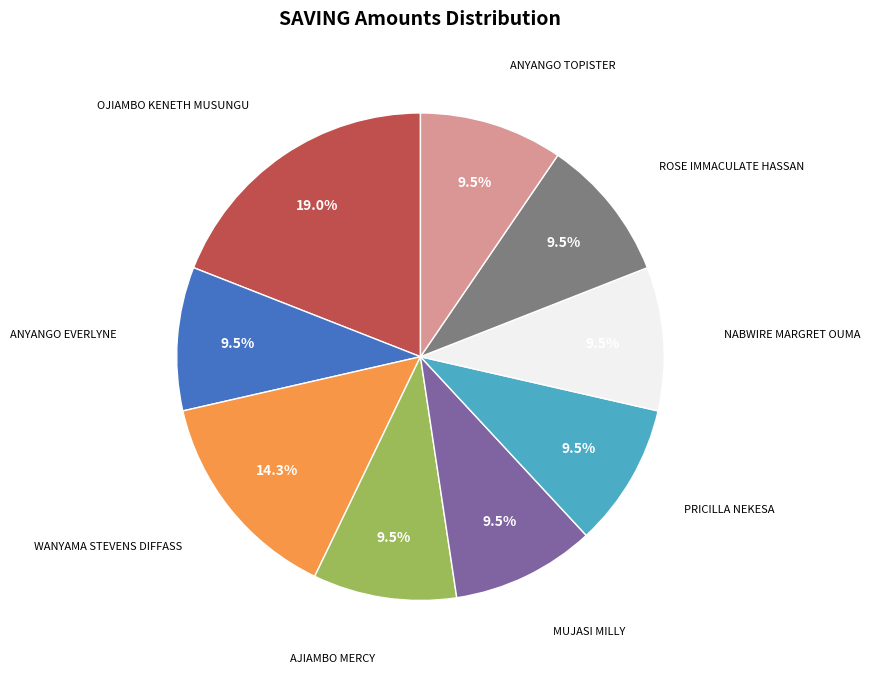

Approximately how many times larger is the value at PRICILLA NEKESA compared to ROSE IMMACULATE HASSAN?

1.0